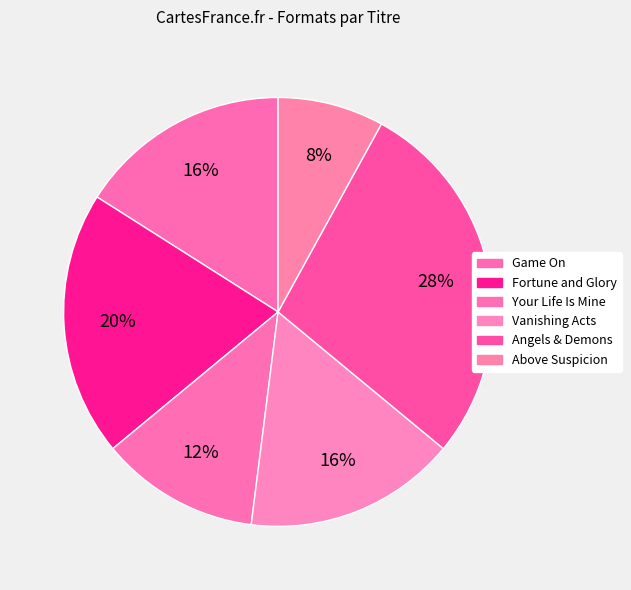

Which has a higher value, Fortune and Glory or Above Suspicion?

Fortune and Glory